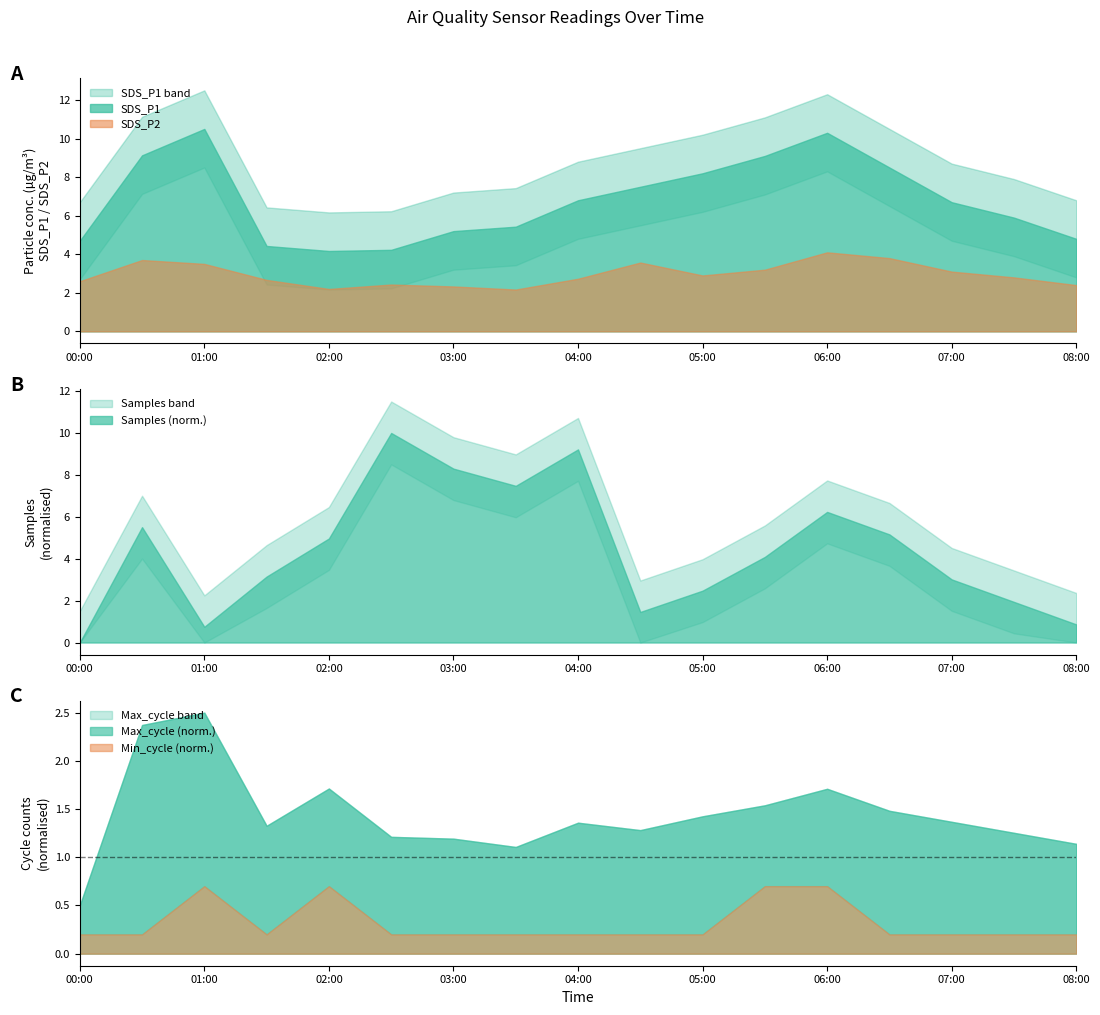

What is the difference between the maximum and second lowest values in the SDS_P1_lower series?

6.3